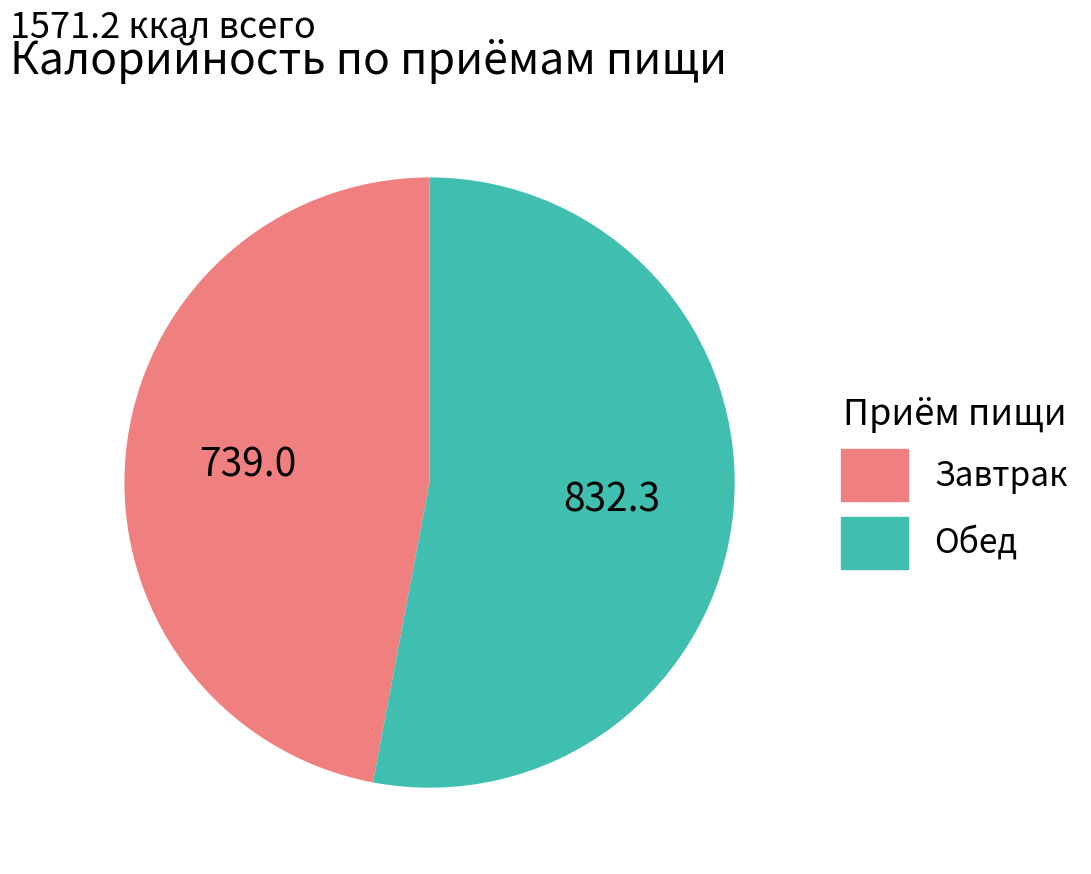

Does any single category account for the majority?

Yes